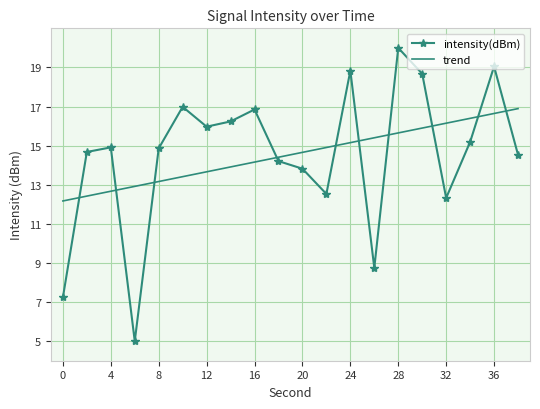

What is the average value?

14.5